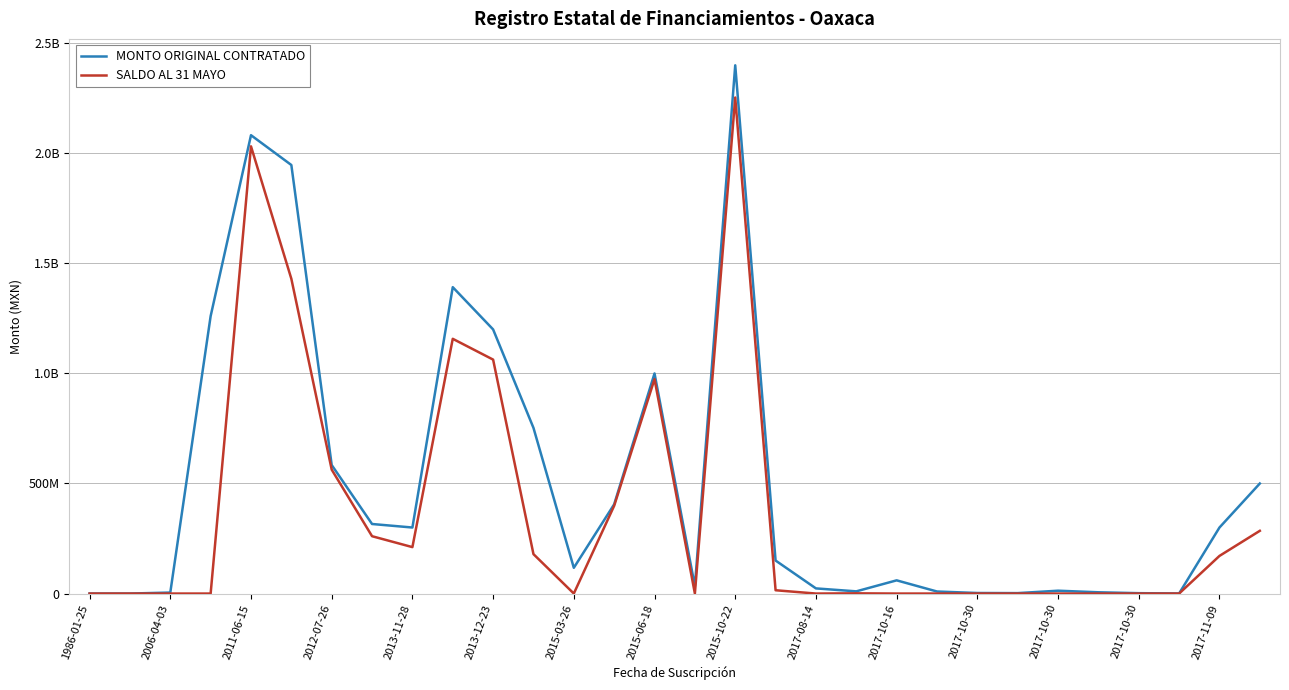

Does the chart have visible grid lines?

Yes